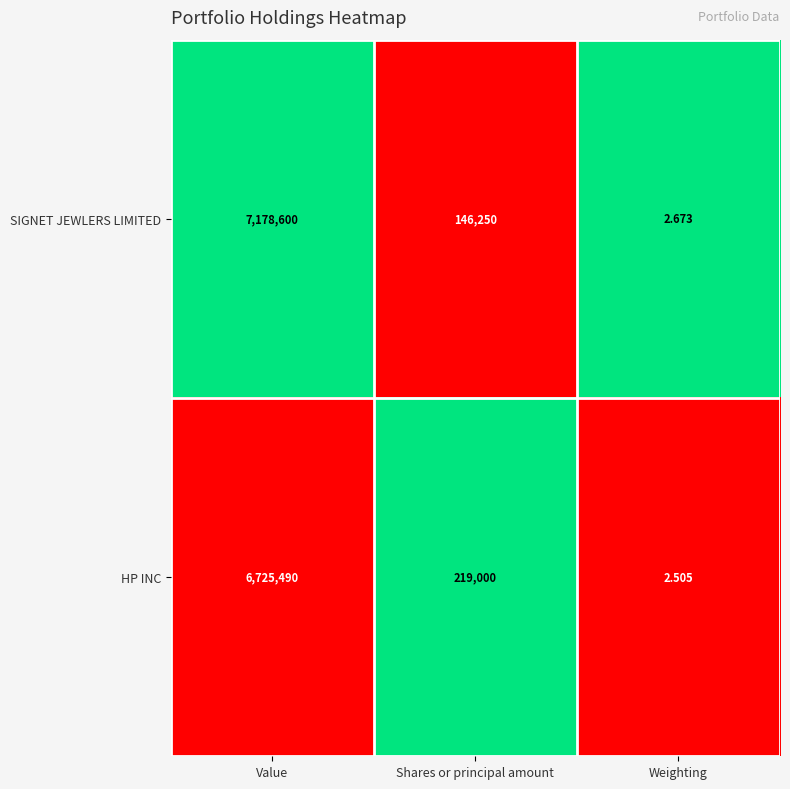

At Value, list the series in order from largest to smallest.

SIGNET JEWLERS LIMITED, HP INC